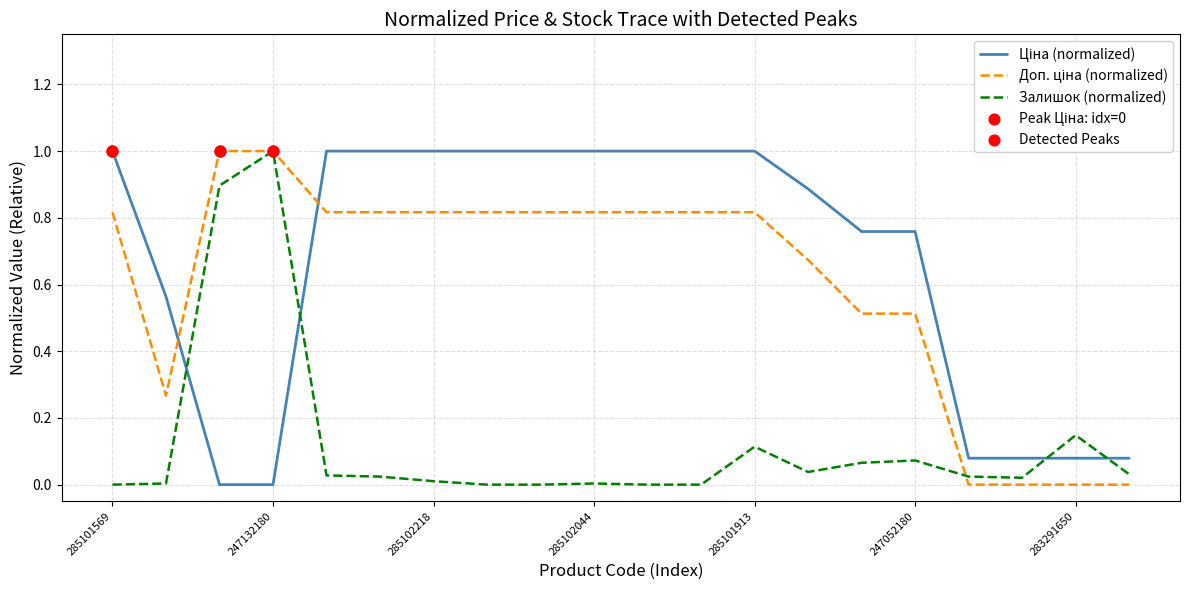

What is the greatest value displayed?

1.0